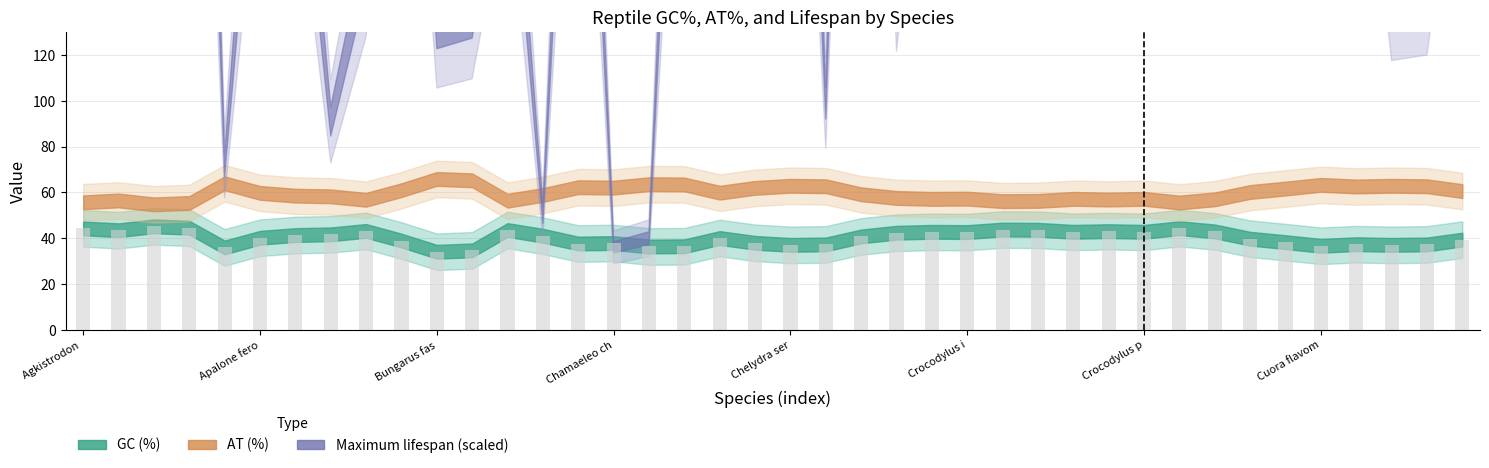

What is the difference between the maximum and minimum values?

11.1